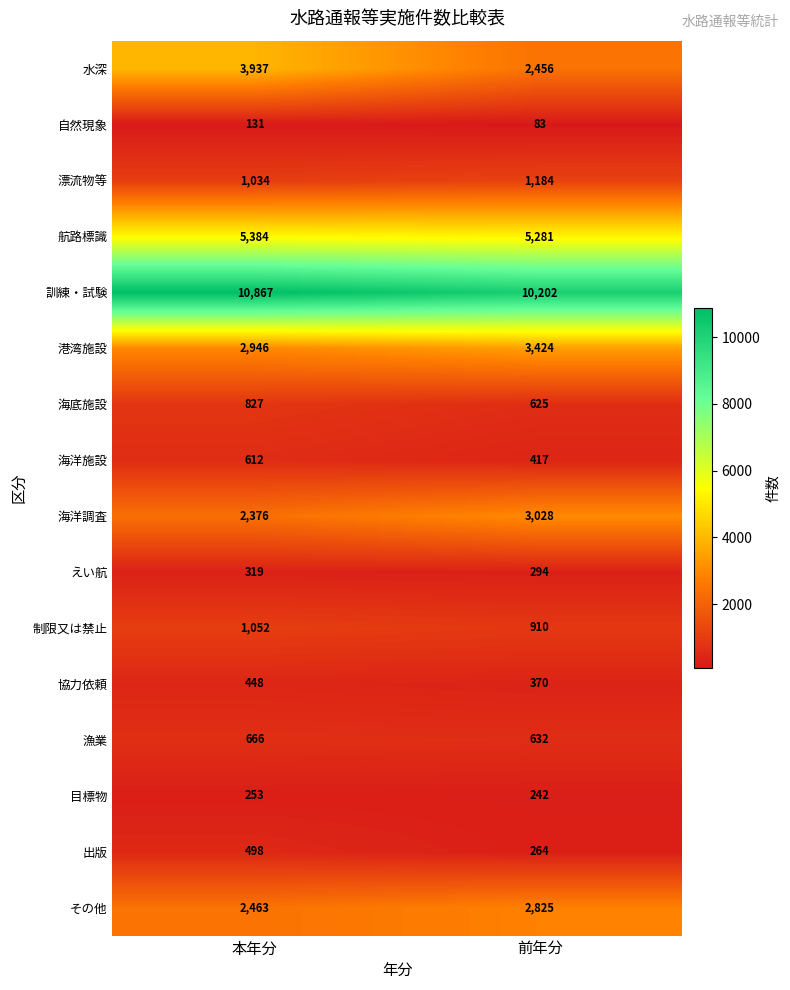

What is the approximate value of 漂流物等 at 本年分?

1034